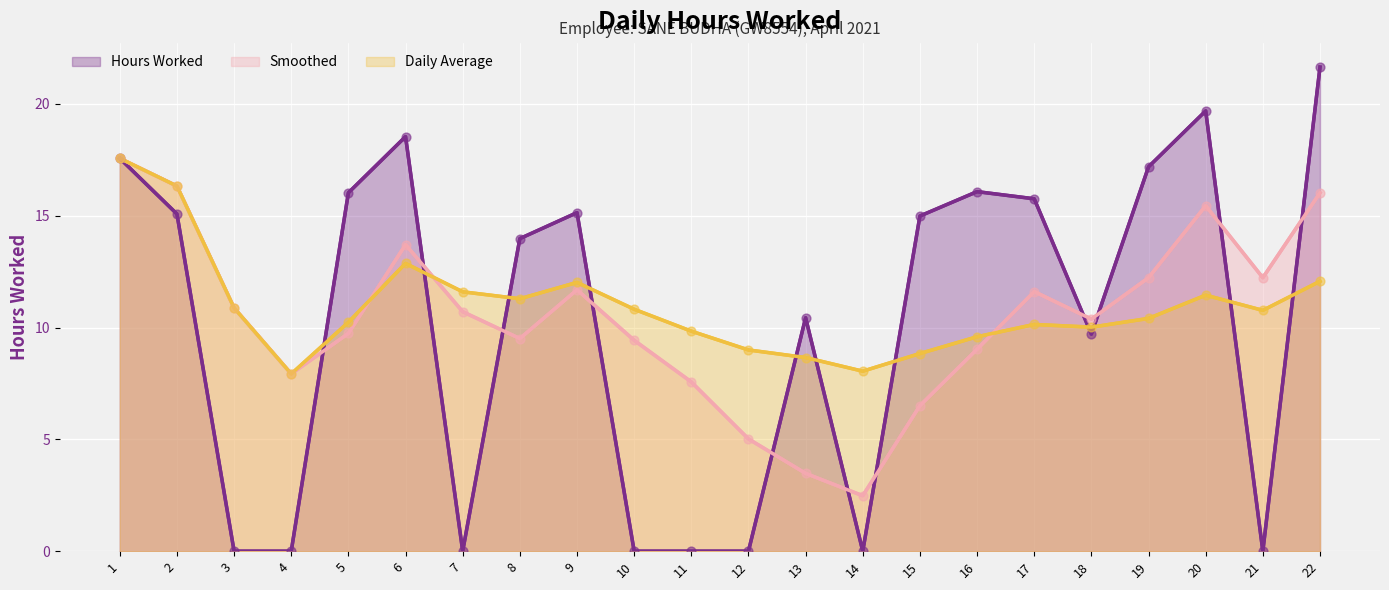

At which category is the sum across all series the highest?

1